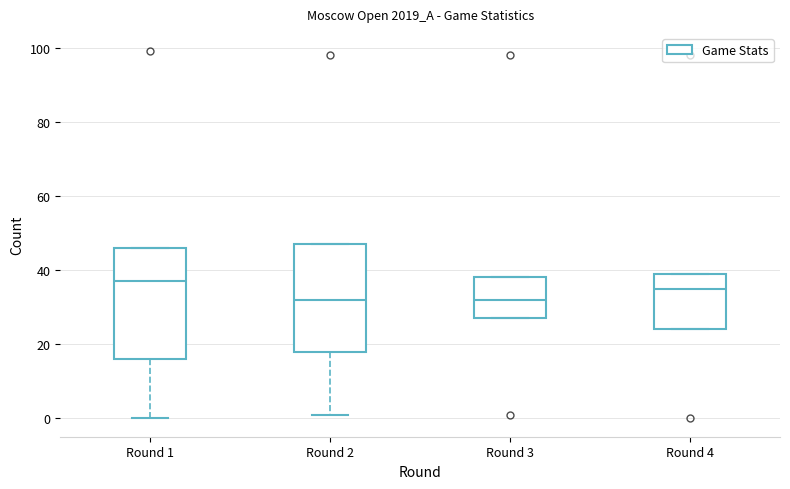

Where does the lower whisker of the box for Round 1 end on the y-axis? The values are not printed on the chart, so give them approximately, as read against the axis.

0